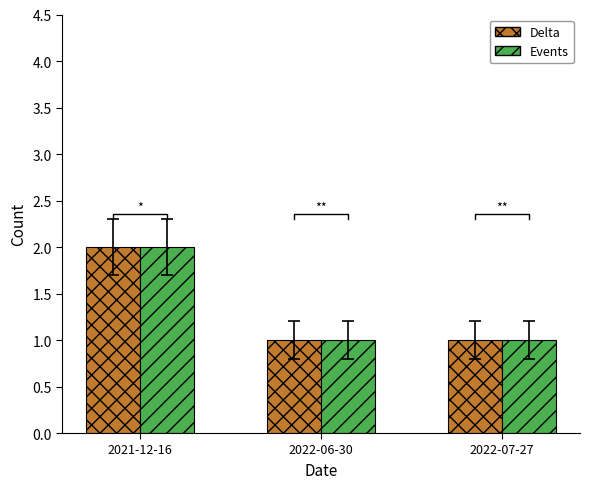

What value does the Events series have at 2022-07-27?

1